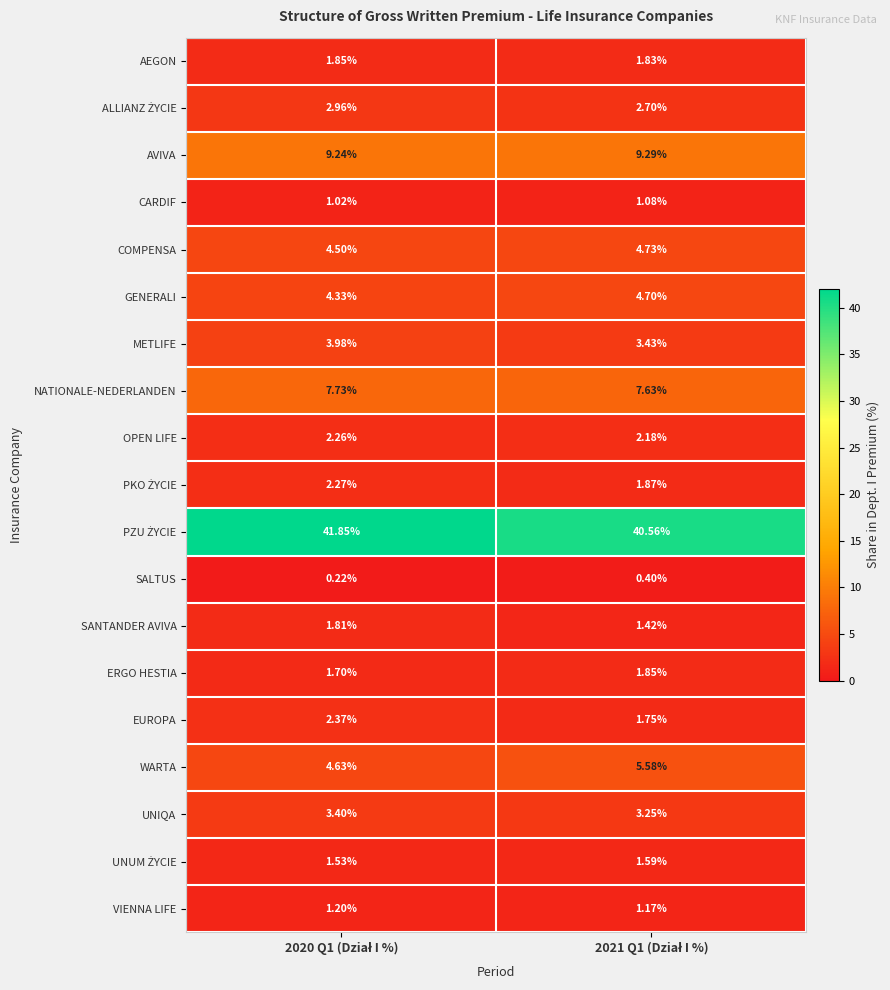

How many data points in WARTA are above 5?

1